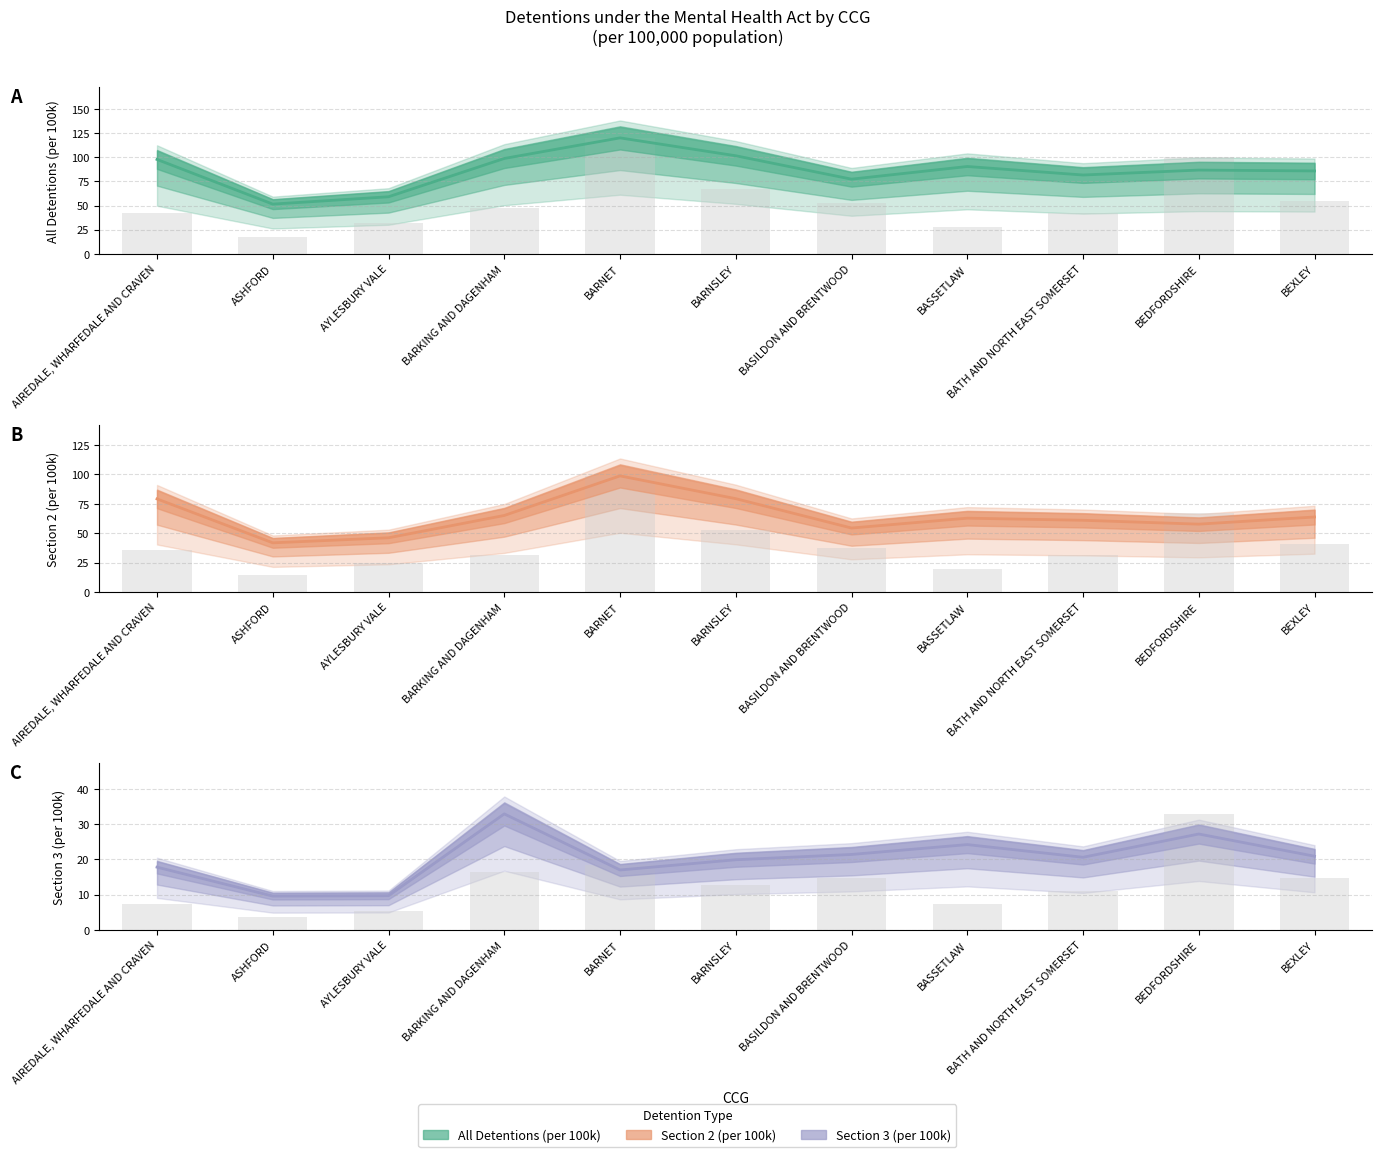

Between ASHFORD and BARKING AND DAGENHAM, which is larger?

BARKING AND DAGENHAM